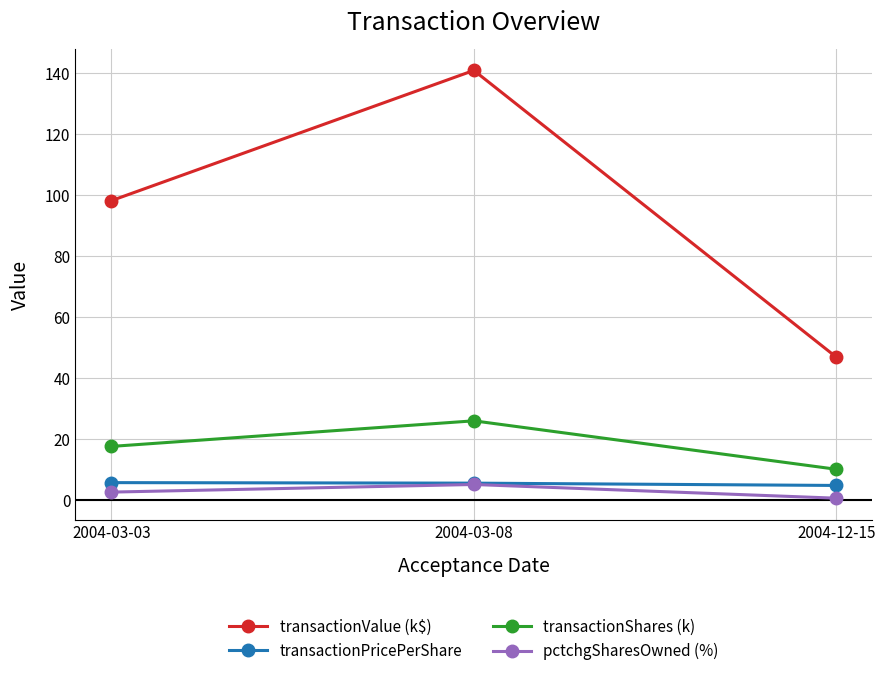

What is the sum of all transactionValue (k$) values?

286.0